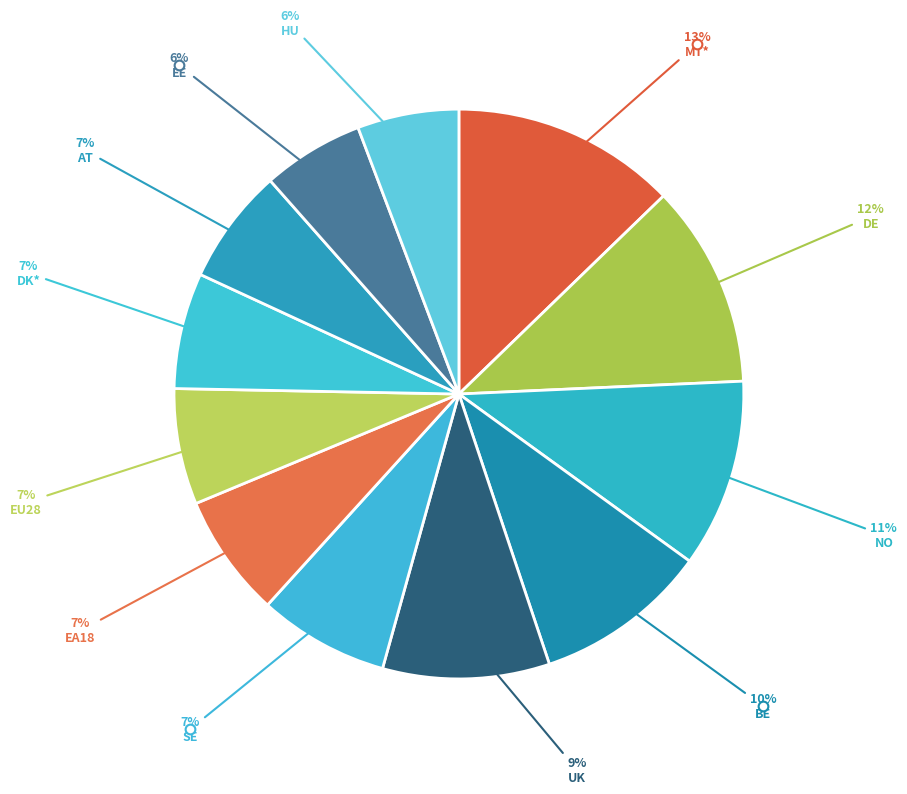

Rank the categories by value from lowest to highest.

EE, HU, EU28, DK*, AT, EA18, SE, UK, BE, NO, DE, MT*